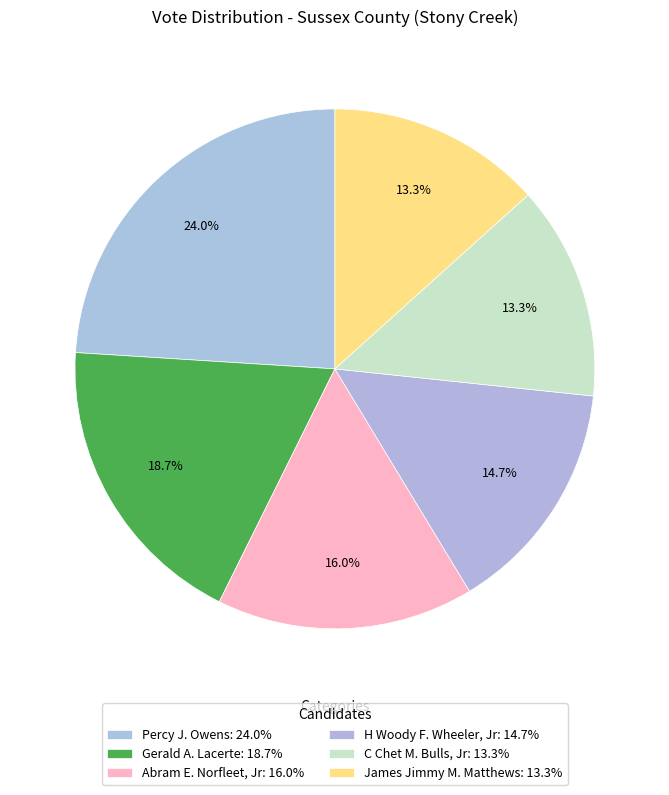

Is there any slice that represents more than half of the pie?

No